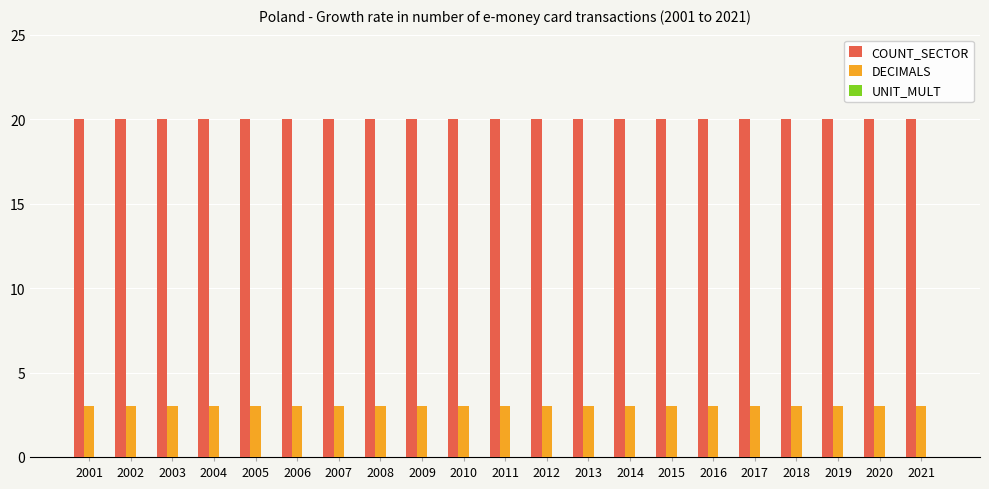

What is the spread (max minus min) of values at 2013?

17